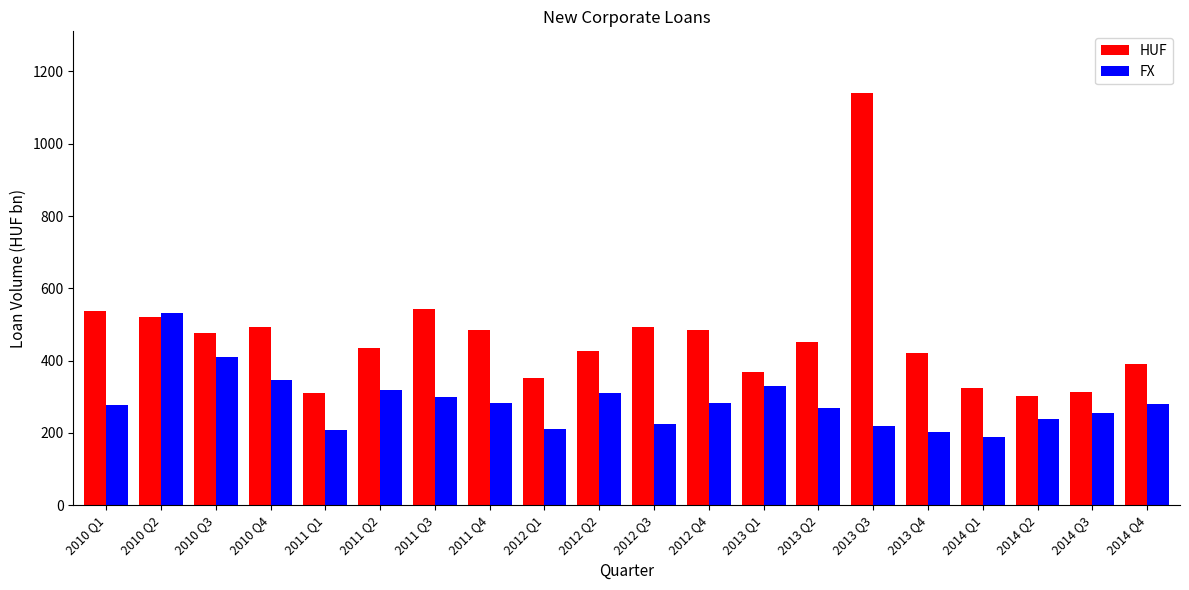

Which series has the largest total across all categories?

HUF